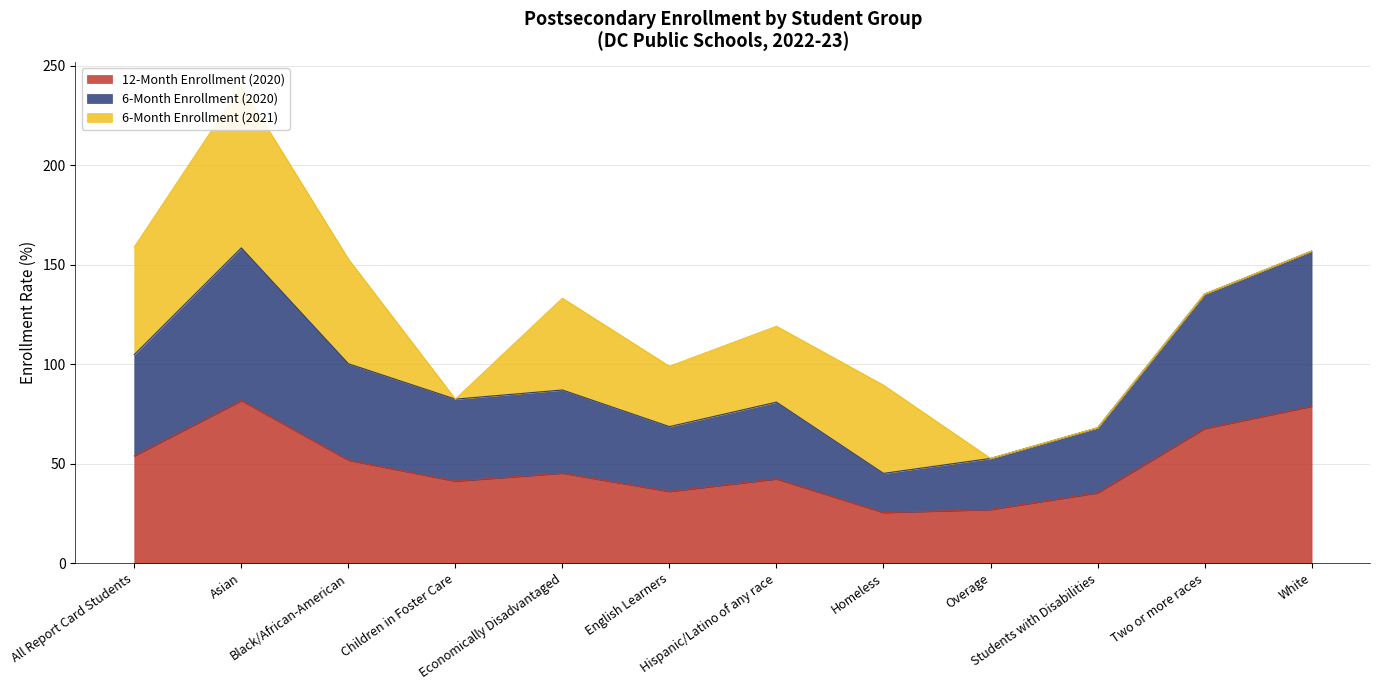

Is it true that 12-Month Enrollment (2020) equals 26.9 at Overage?

True